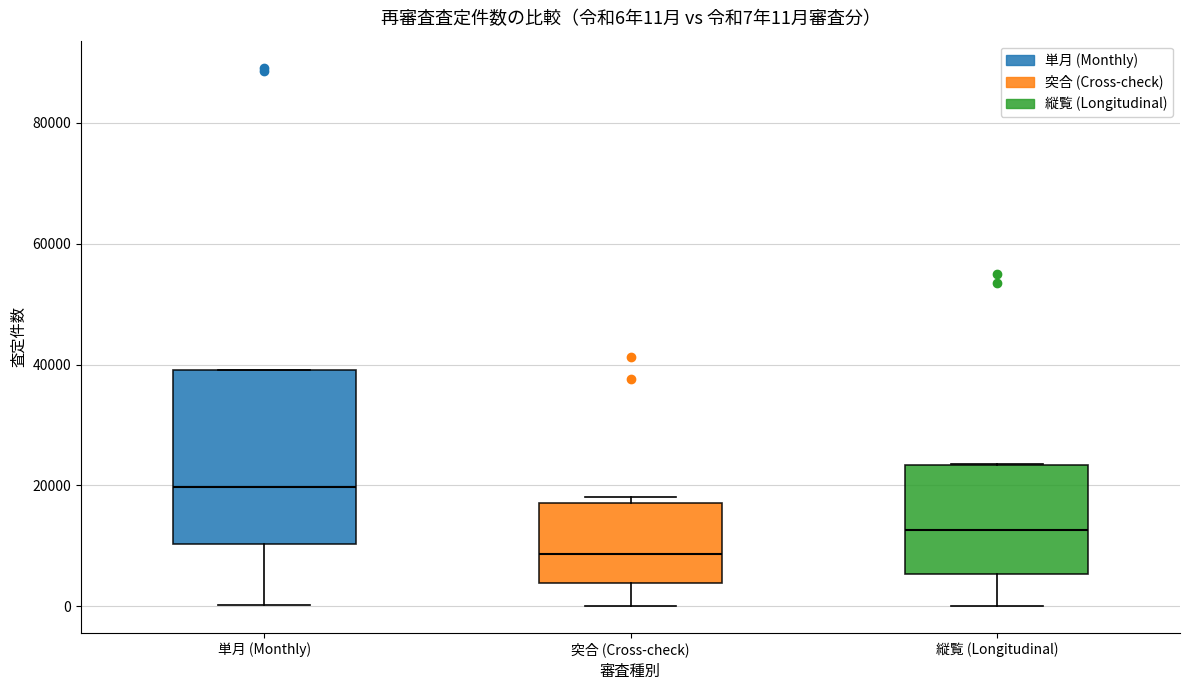

Which box's median line is the lowest?

突合 (Cross-check)